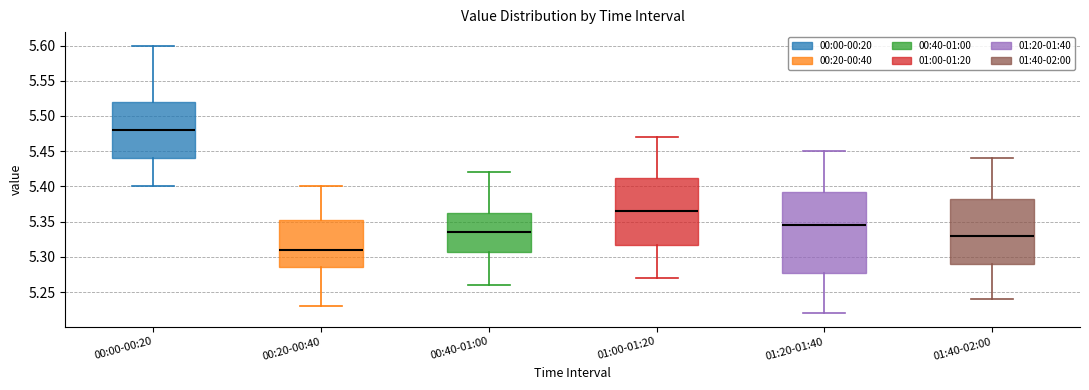

Reading left to right, read every box against the y-axis: the position of its median line, the range the box covers, and the ends of its whiskers. The values are not printed on the chart, so give them approximately, as read against the axis.

00:00-00:20: median 5.480, box 5.440 to 5.520, whiskers 5.400 to 5.600
00:20-00:40: median 5.310, box 5.285 to 5.355, whiskers 5.230 to 5.400
00:40-01:00: median 5.335, box 5.310 to 5.365, whiskers 5.260 to 5.420
01:00-01:20: median 5.365, box 5.320 to 5.415, whiskers 5.270 to 5.470
01:20-01:40: median 5.345, box 5.280 to 5.395, whiskers 5.220 to 5.450
01:40-02:00: median 5.330, box 5.290 to 5.385, whiskers 5.240 to 5.440